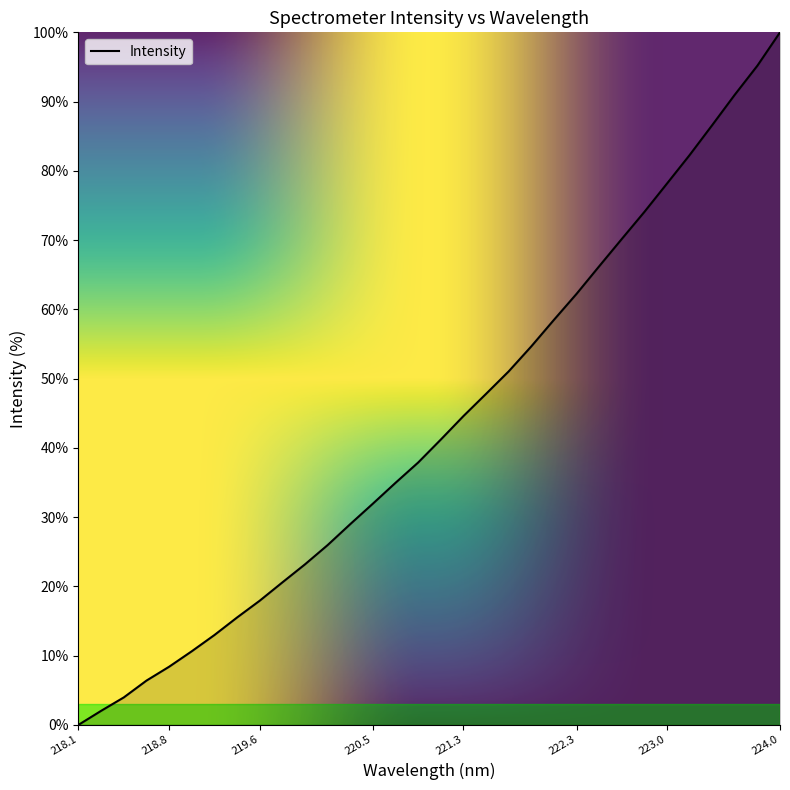

Count the number of values greater than 41.

16